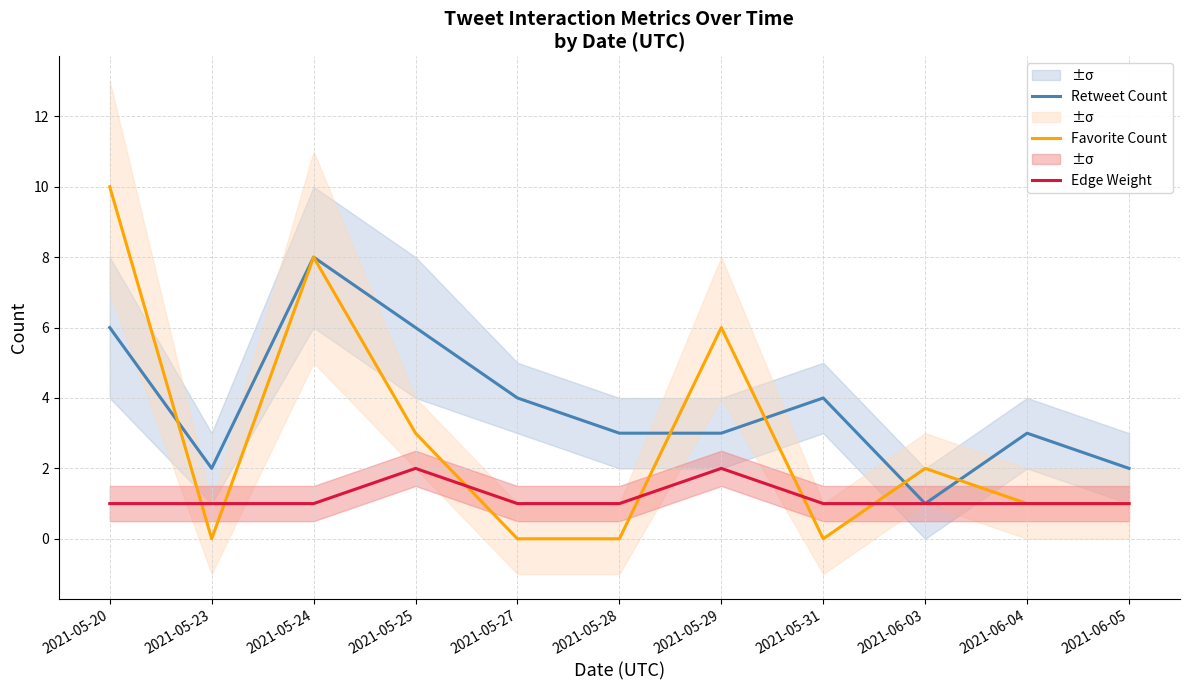

How many series are shown in this chart?

3